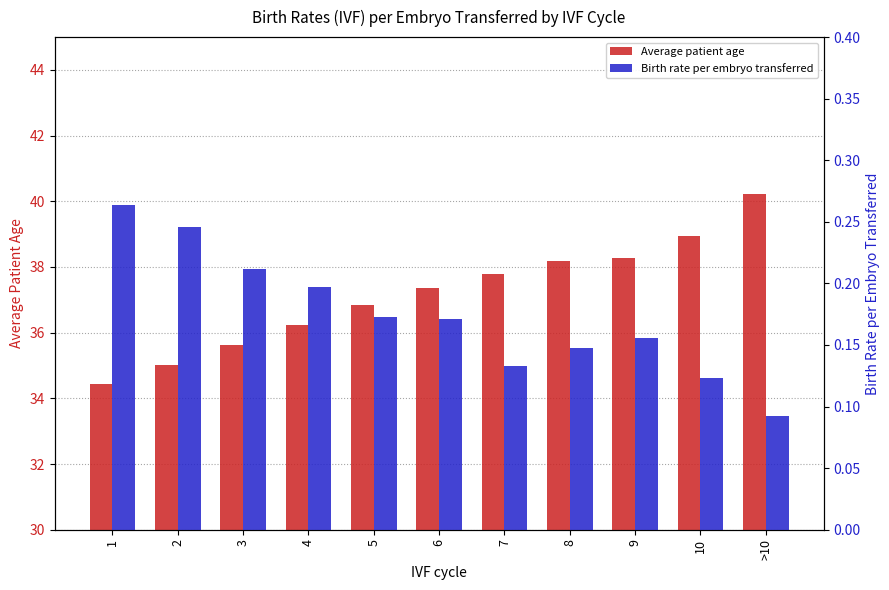

What is the value of the Birth rate per embryo transferred bar at the 2nd from the left?

0.2